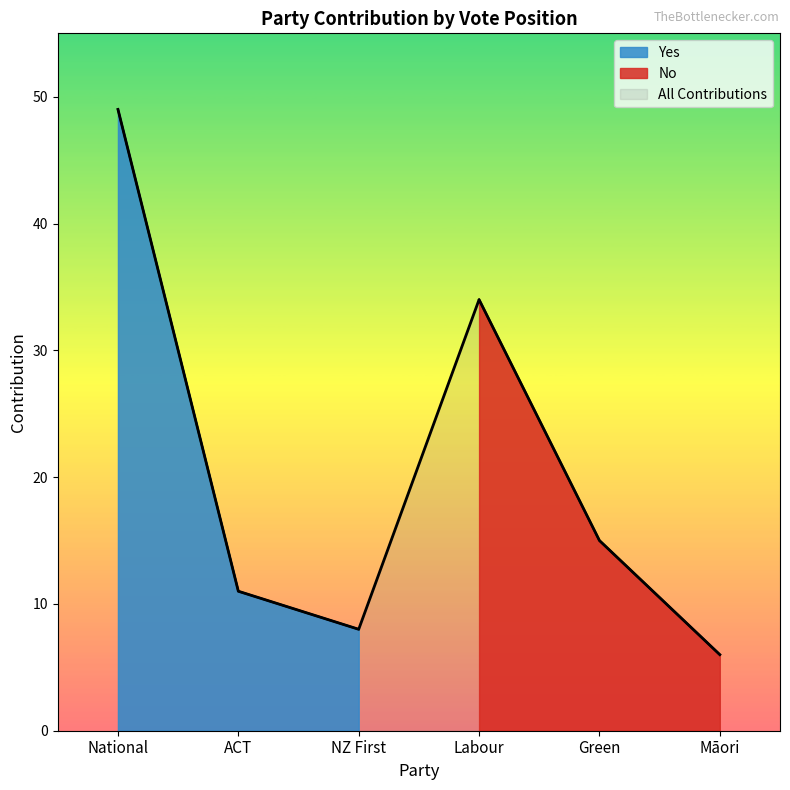

How many values in the Yes series are below 11?

1